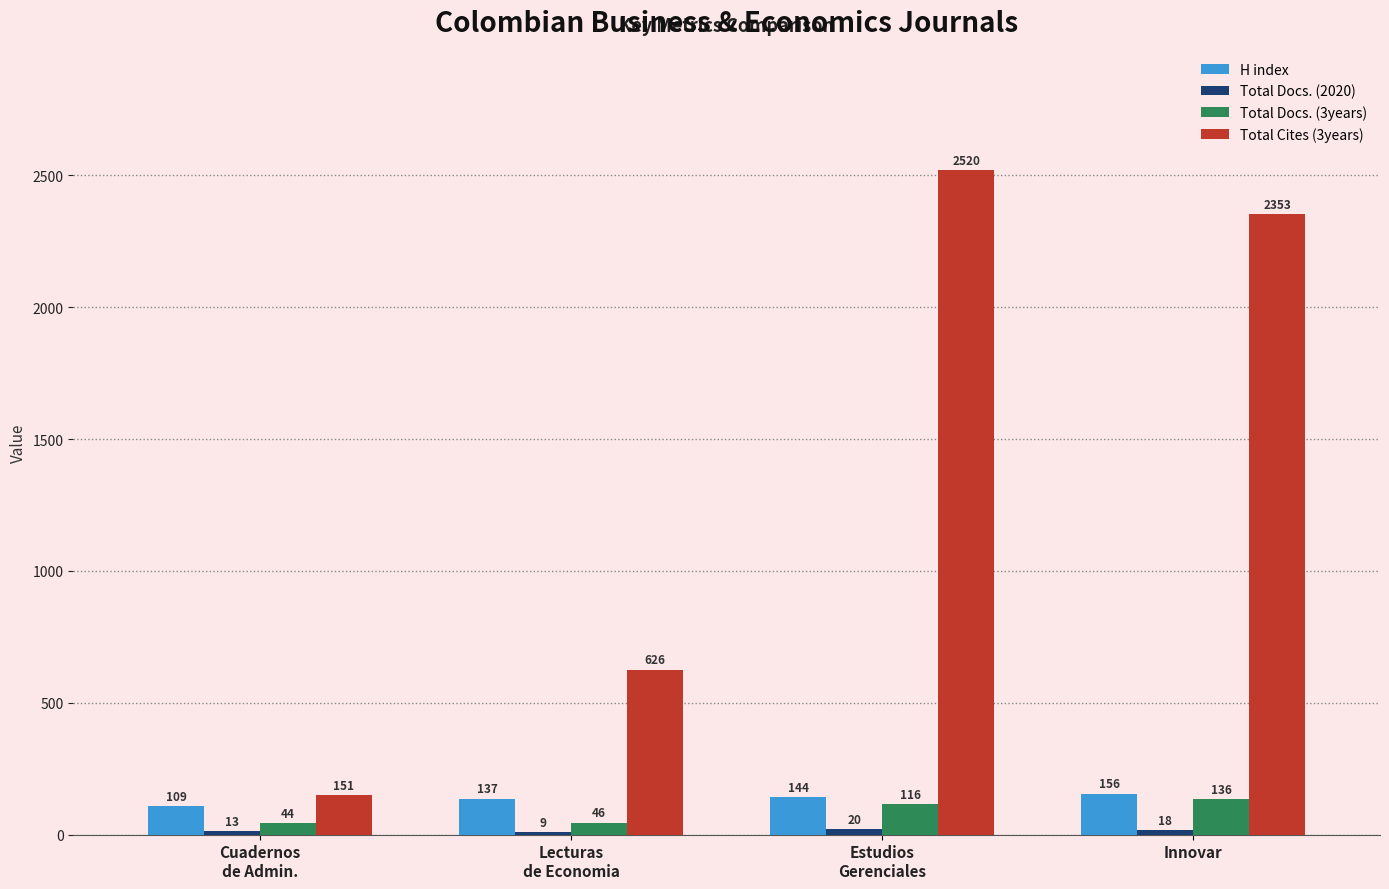

Which series has the widest spread of values?

Total Cites (3years)